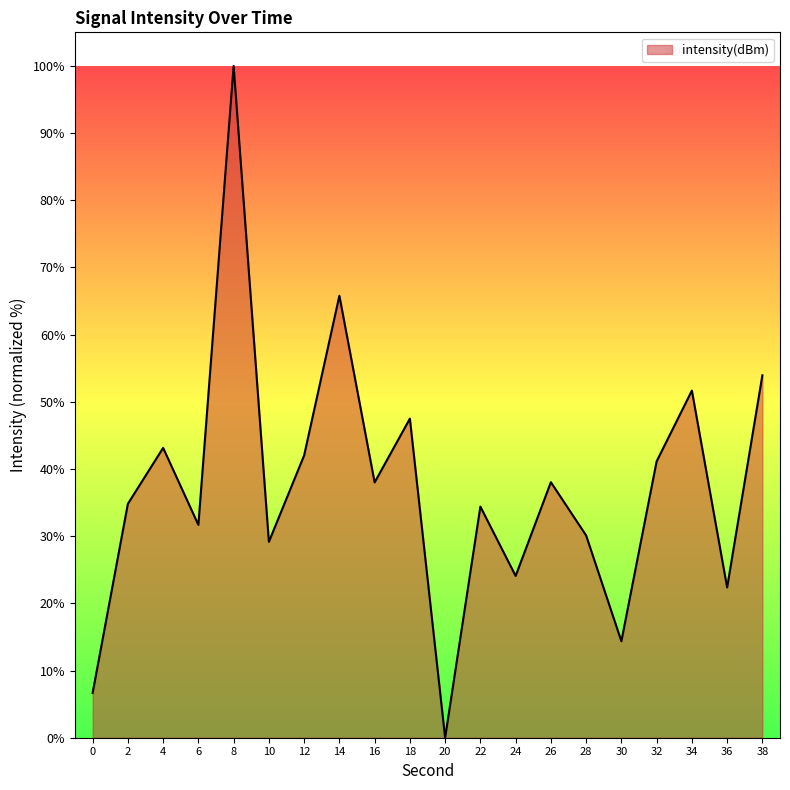

Which category has the highest value across all series?

8